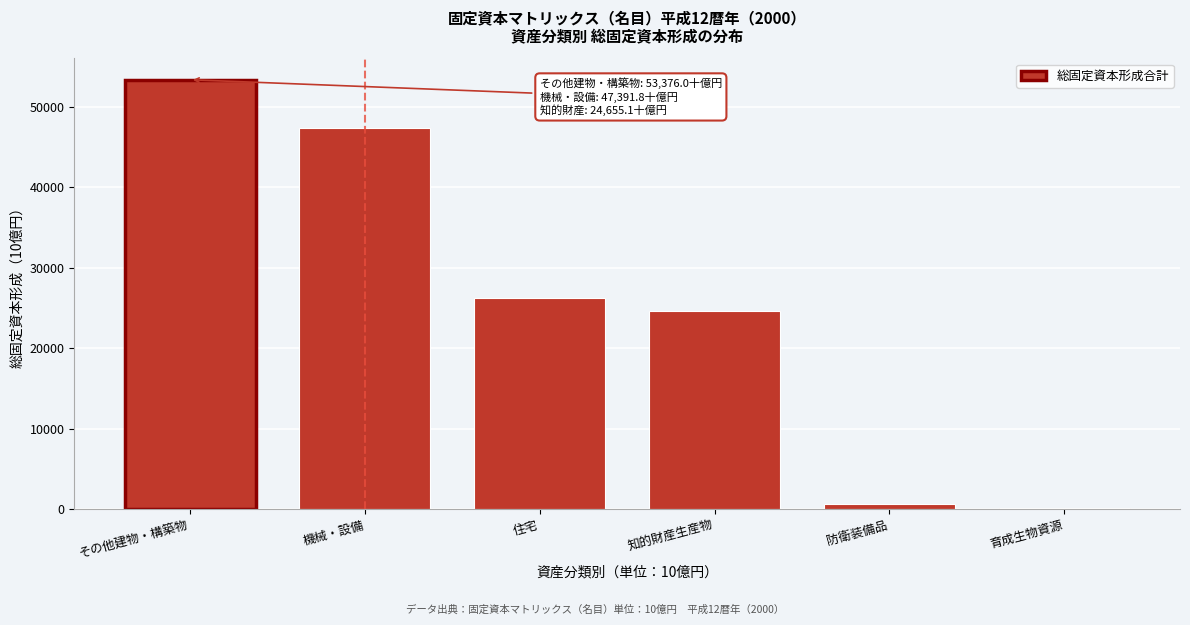

Reading right to left, what are all the values shown in this chart?

193.2	654.4	24655.1	26254.6	47391.8	53376.0